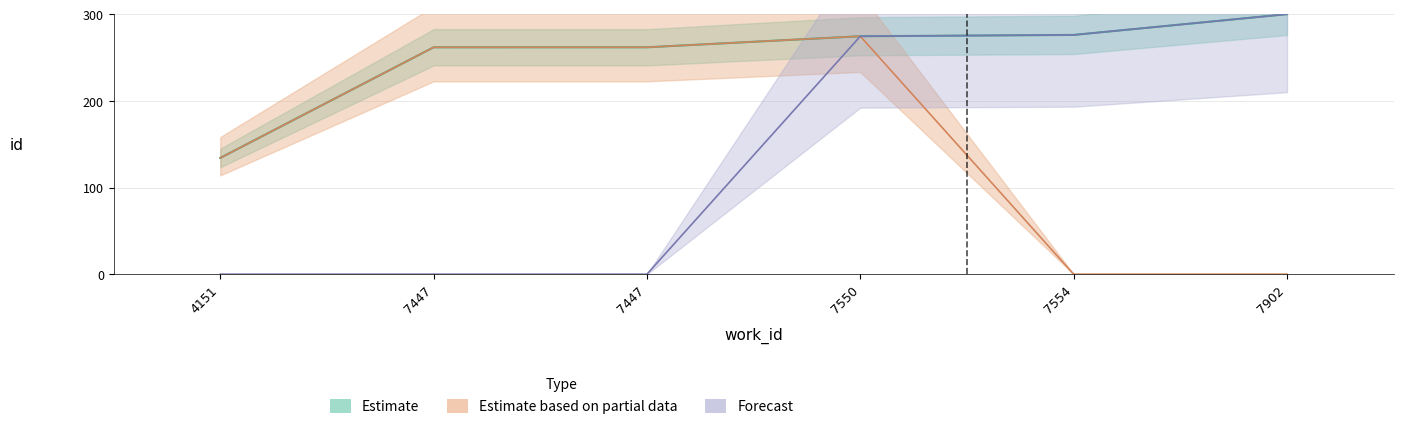

Which series changed the most between 4151 and 7447?

Estimate